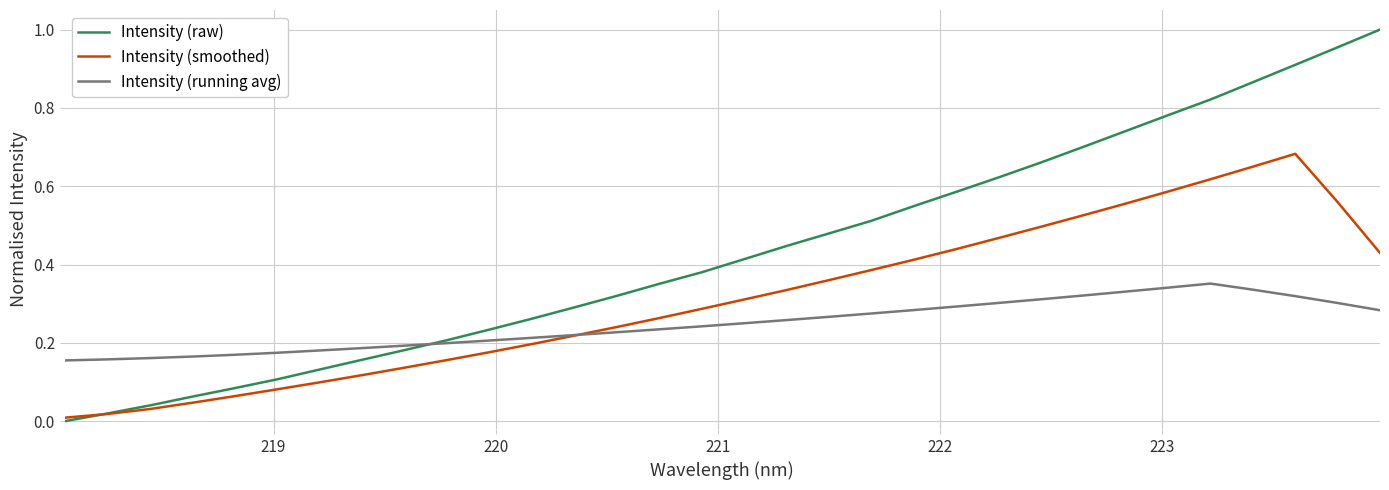

Which series has the largest total across all categories?

Intensity (raw)